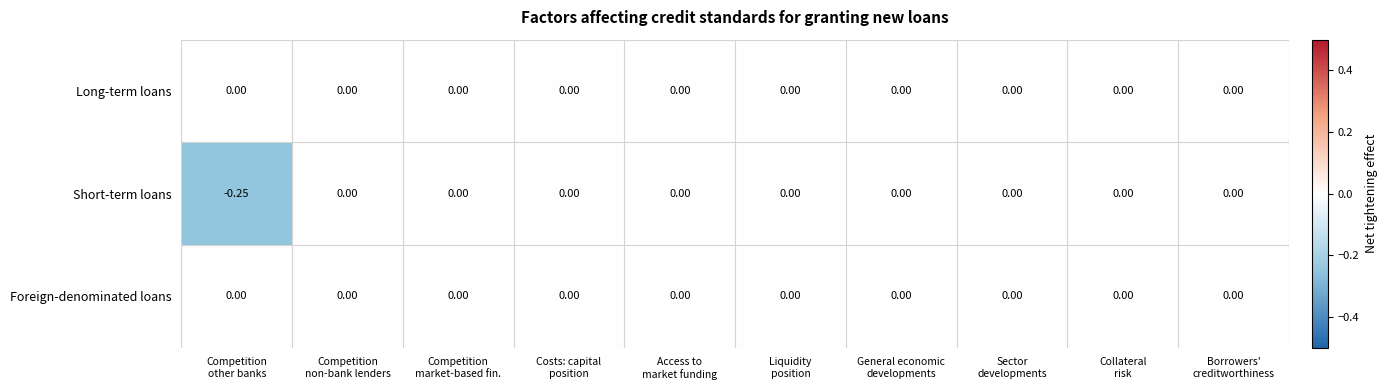

Which series has the largest range (max minus min)?

Short-term loans